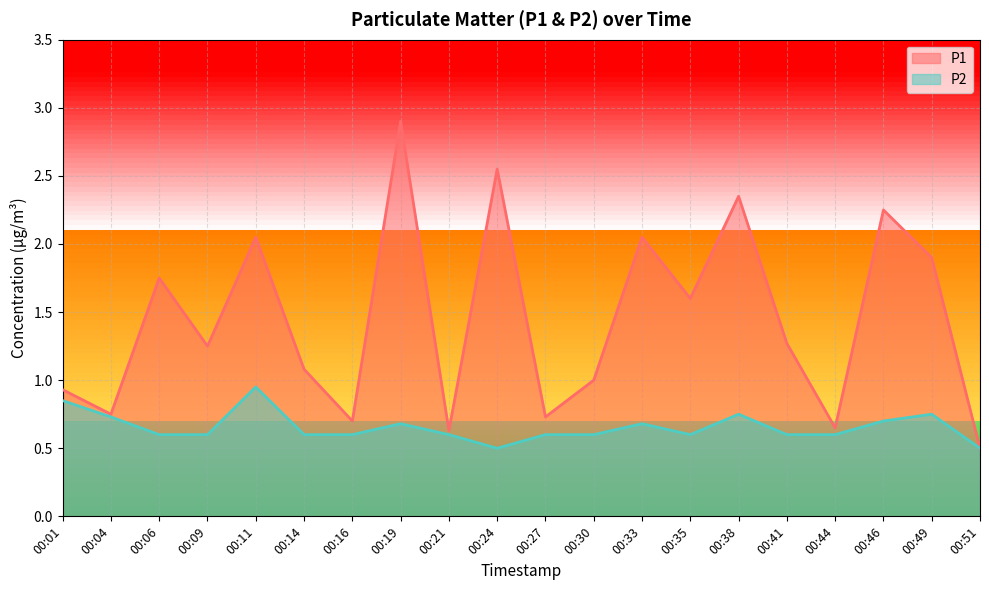

What is the difference between the second highest and minimum values in the P1 series?

2.0